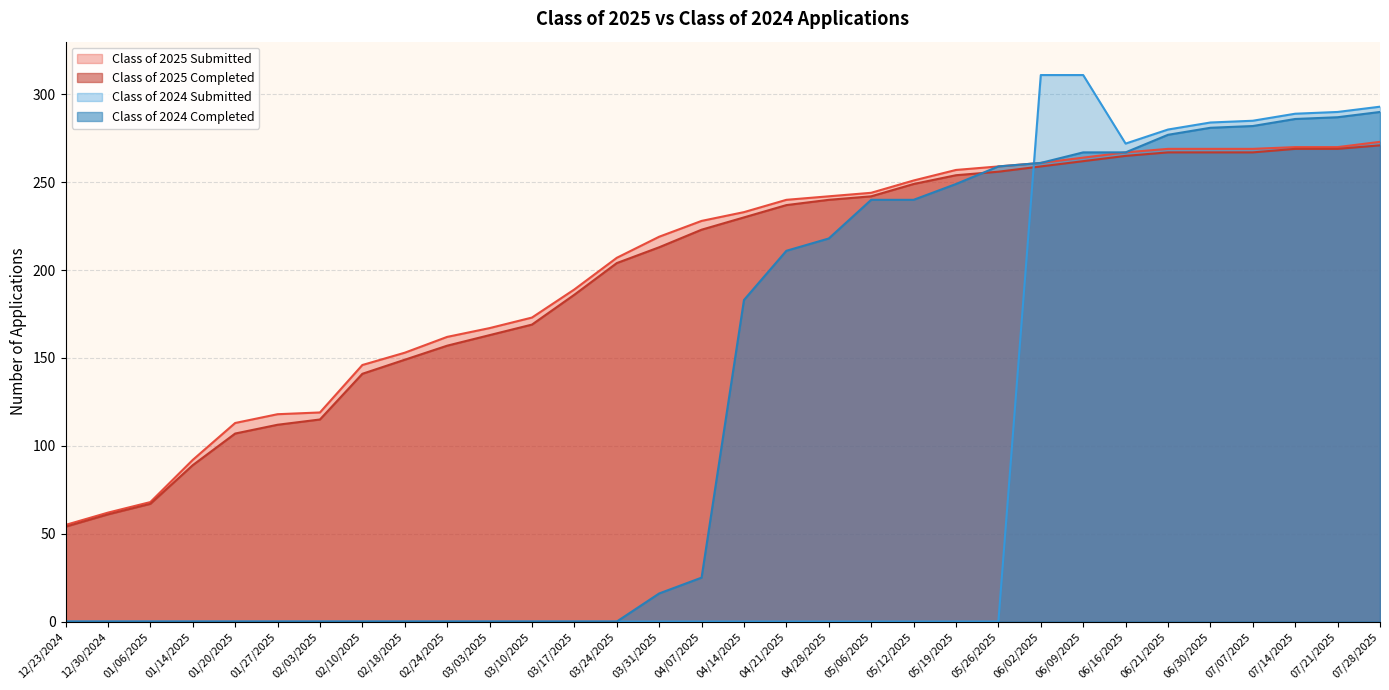

Rank the categories by Class of 2024 Submitted value from lowest to highest.

12/23/2024, 12/30/2024, 01/06/2025, 01/14/2025, 01/20/2025, 01/27/2025, 02/03/2025, 02/10/2025, 02/18/2025, 02/24/2025, 03/03/2025, 03/10/2025, 03/17/2025, 03/24/2025, 03/31/2025, 04/07/2025, 04/14/2025, 04/21/2025, 04/28/2025, 05/06/2025, 05/12/2025, 05/19/2025, 05/26/2025, 06/16/2025, 06/21/2025, 06/30/2025, 07/07/2025, 07/14/2025, 07/21/2025, 07/28/2025, 06/02/2025, 06/09/2025